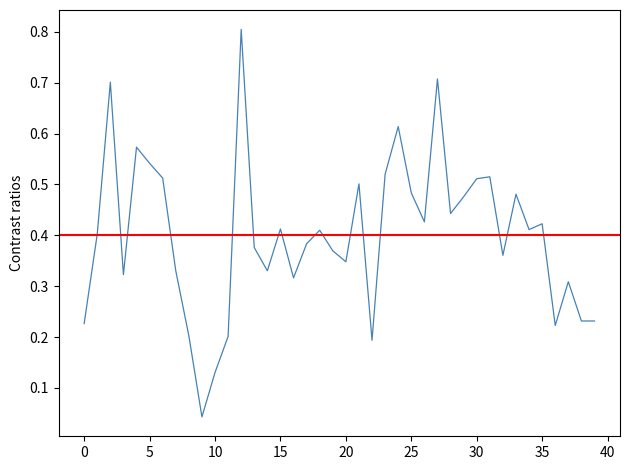

What is the change in value from 25 to 38?

-0.3